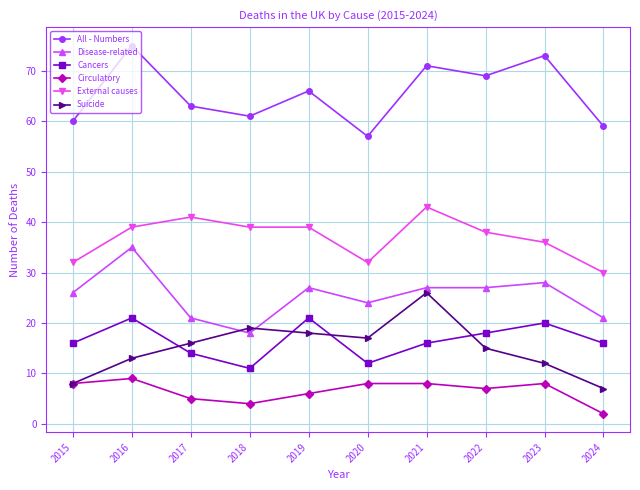

Is it true that External causes equals 39 at 2016?

True